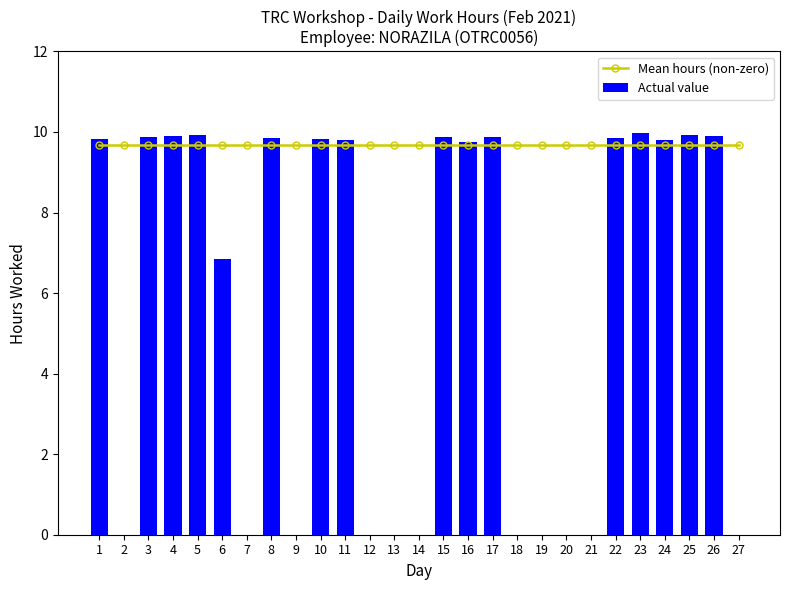

Where is Actual value nearest to the value 4?

6